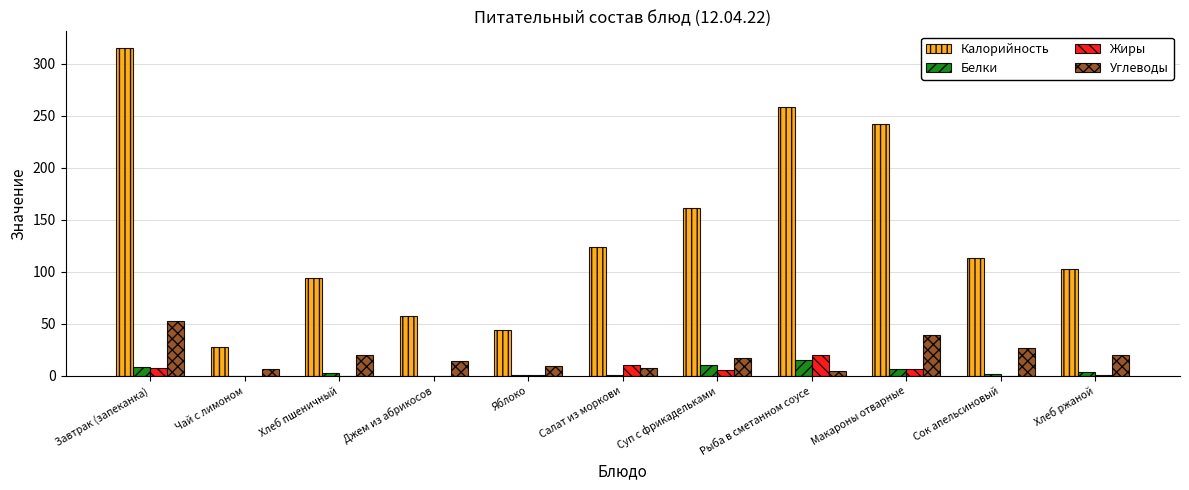

Which series changed the most between Джем из абрикосов and Хлеб ржаной?

Калорийность